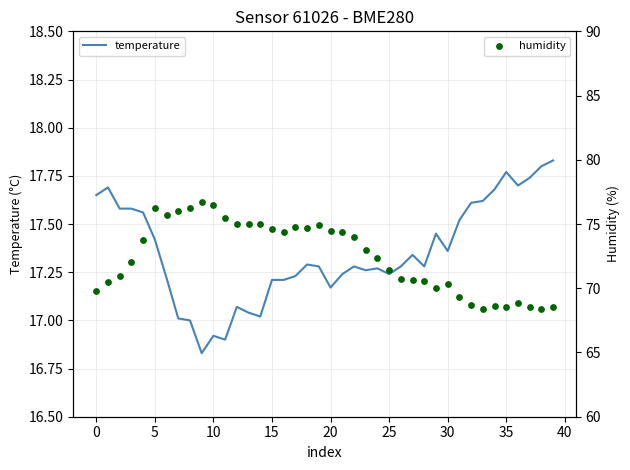

What are all the series names shown in the legend?

temperature, humidity